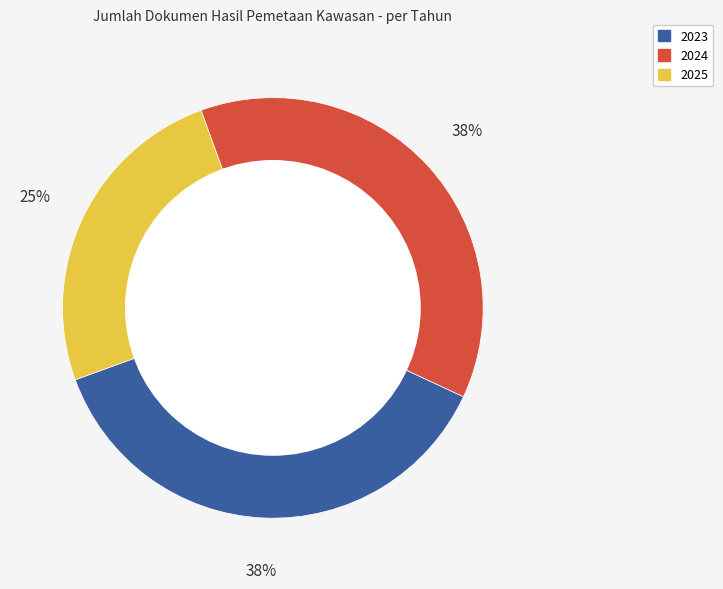

True or false: 2023 accounts for 38% of the total.

True